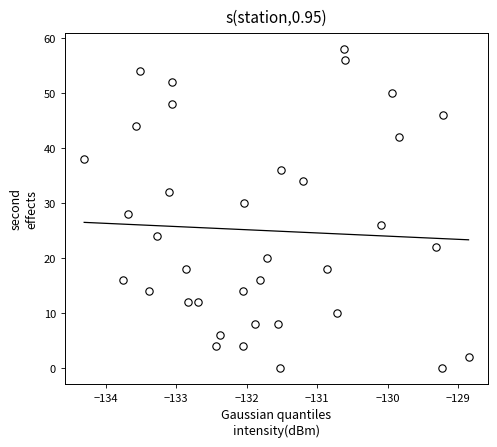

What is the range of Y values (max minus min)?

58